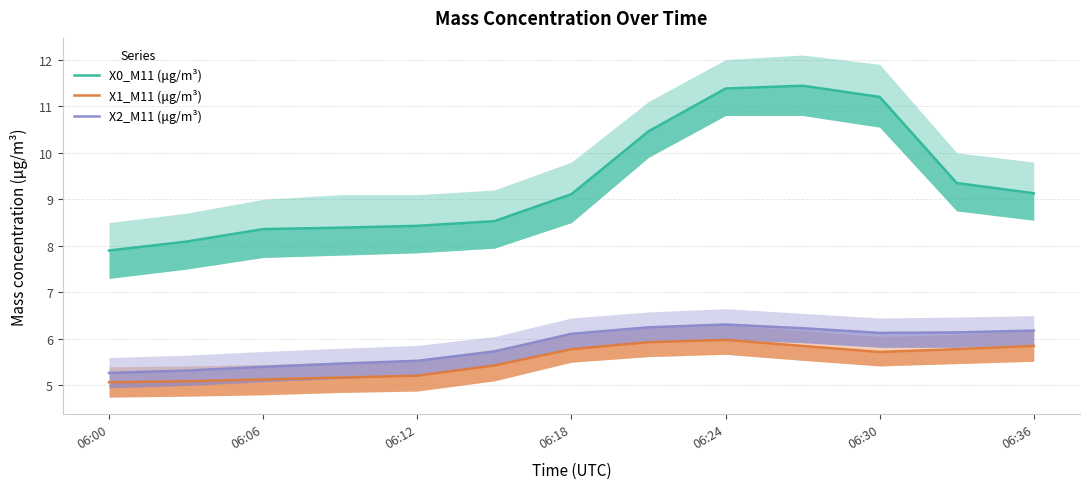

What is the total value across all series at 06:30?

23.0